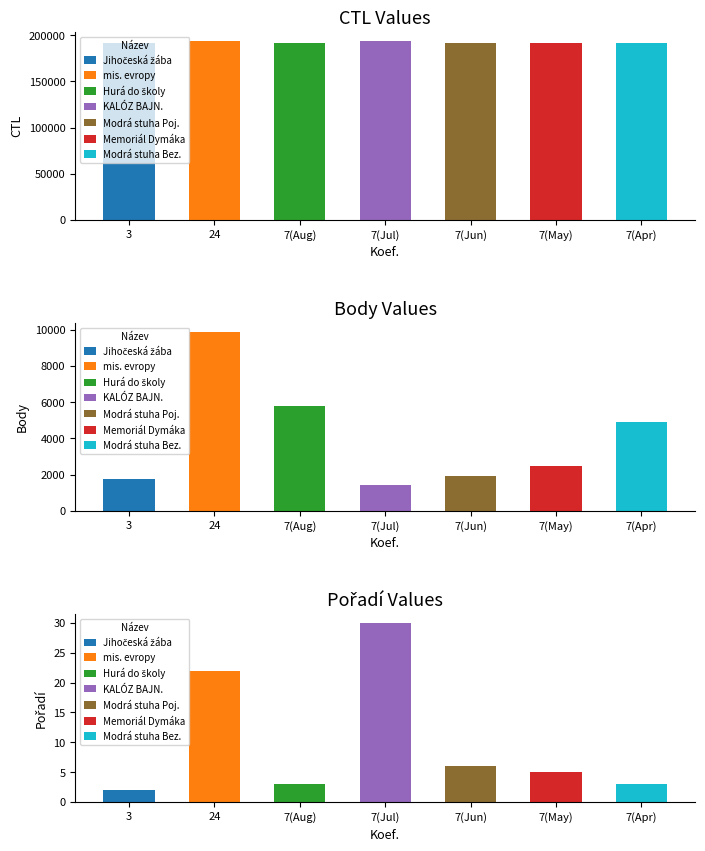

True or false: CTL has a value of 285044 at 7.

False